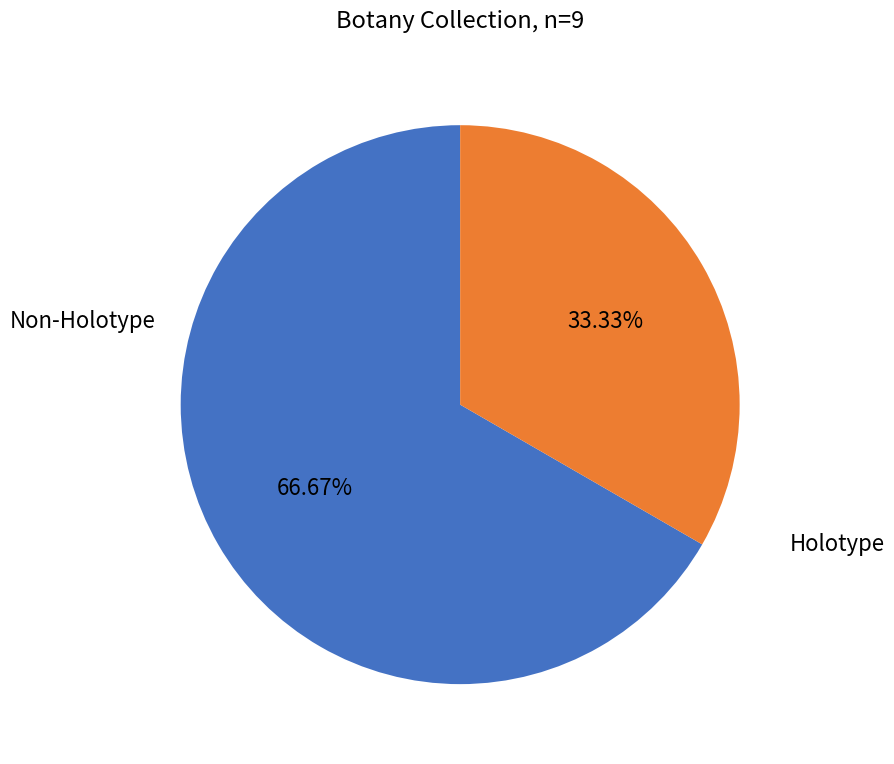

Is there a majority slice in this chart?

Yes